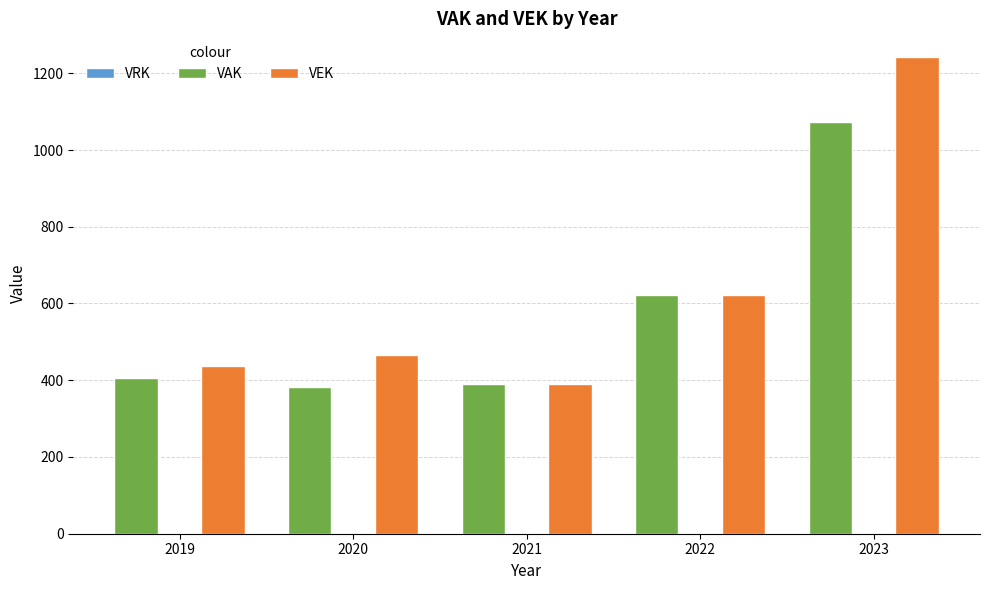

Rank the categories by VEK value from lowest to highest.

2021, 2019, 2020, 2022, 2023